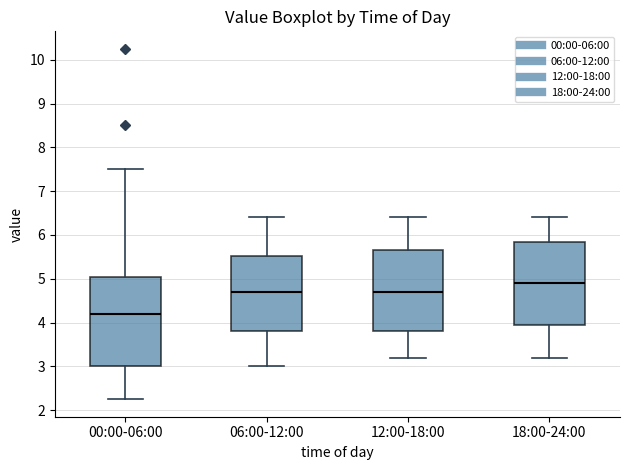

Where does the lower whisker of the box for 12:00-18:00 end on the y-axis? The values are not printed on the chart, so give them approximately, as read against the axis.

3.2